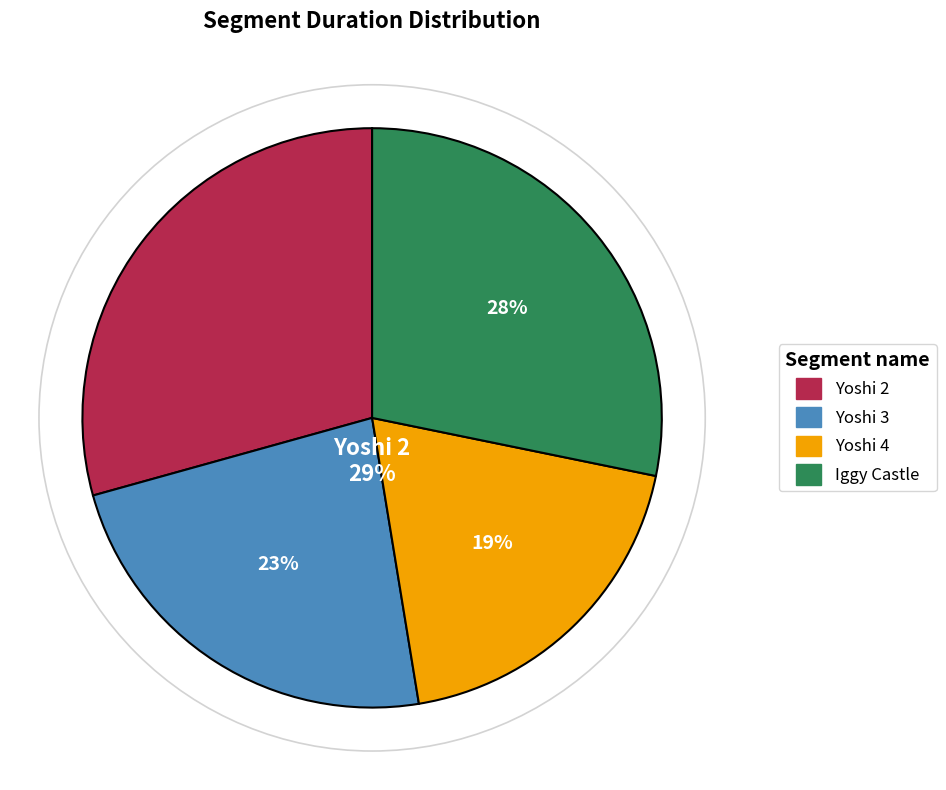

To the nearest percent, what is the difference between the largest and smallest slice percentages?

10%